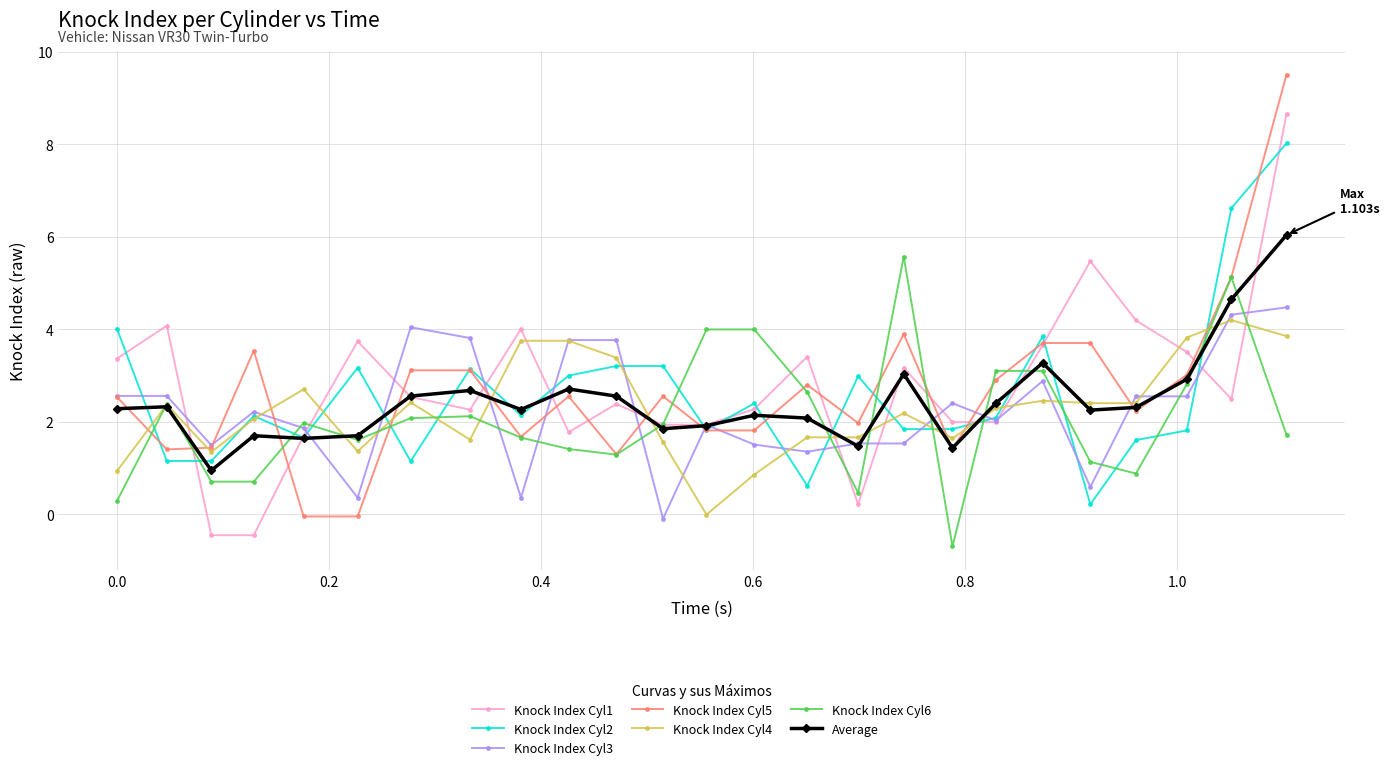

What is the maximum value for Knock Index Cyl1?

8.7